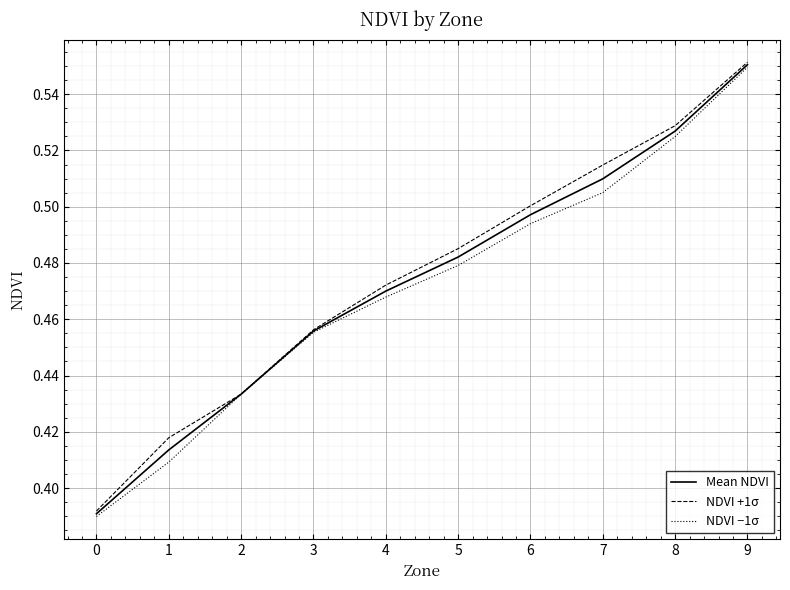

What is the sum of the NDVI −1σ values at 5 and 4?

0.9